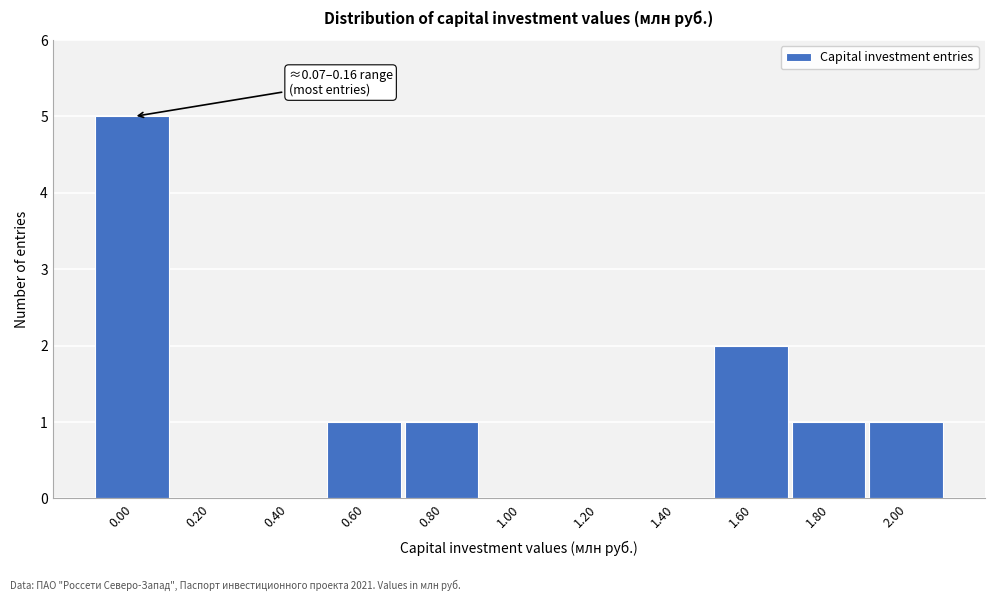

Reading left to right, what are all the values shown in this chart?

0.00=5	0.20=0	0.40=0	0.60=1	0.80=1	1.00=0	1.20=0	1.40=0	1.60=2	1.80=1	2.00=1